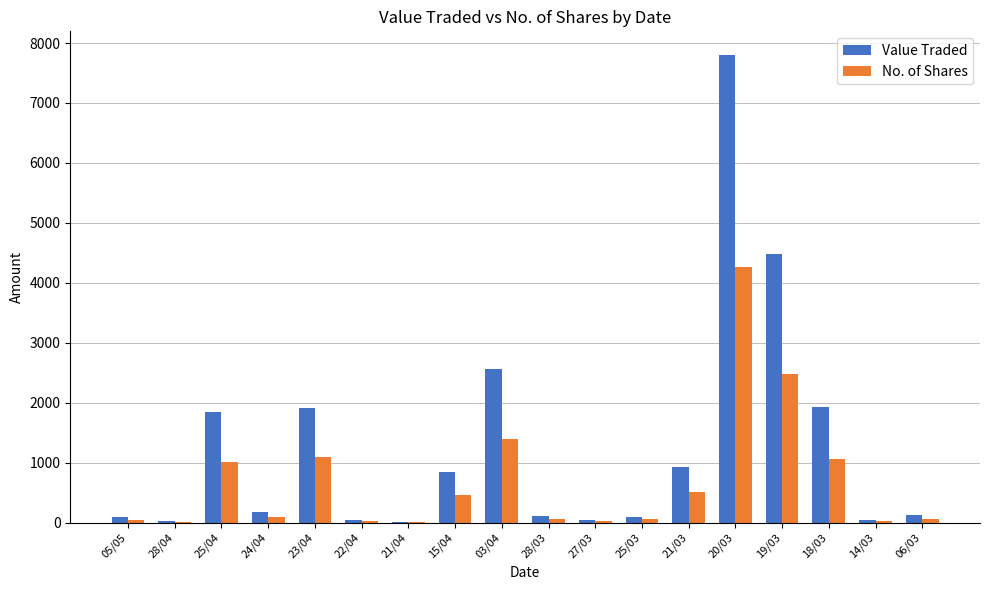

Where does the Value Traded series first go above 182?

25/04